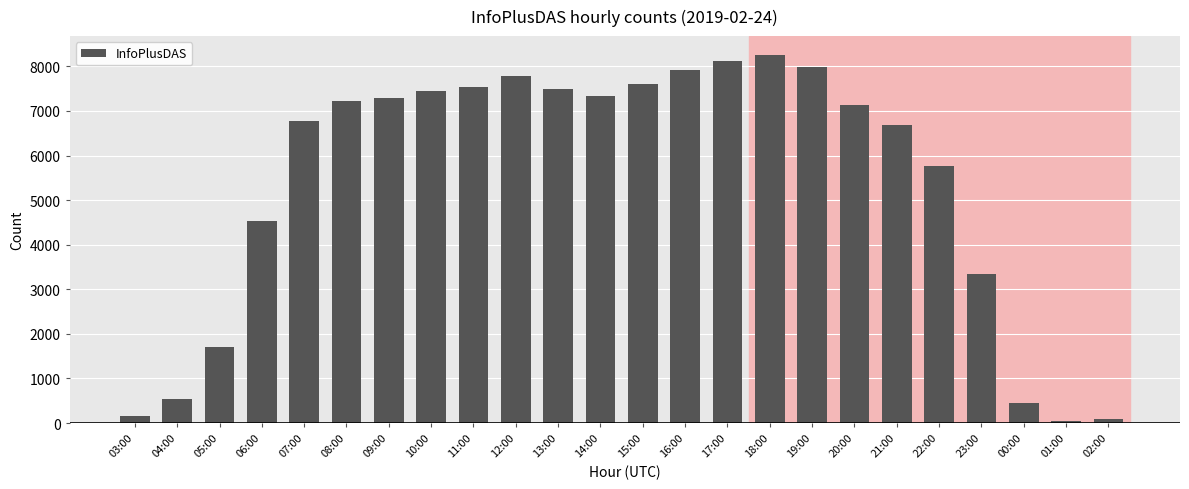

Reading right to left, extract all data points from this chart.

83	46	455	3348	5764	6675	7133	7988	8265	8124	7915	7606	7330	7491	7792	7542	7444	7286	7213	6774	4534	1709	531	159